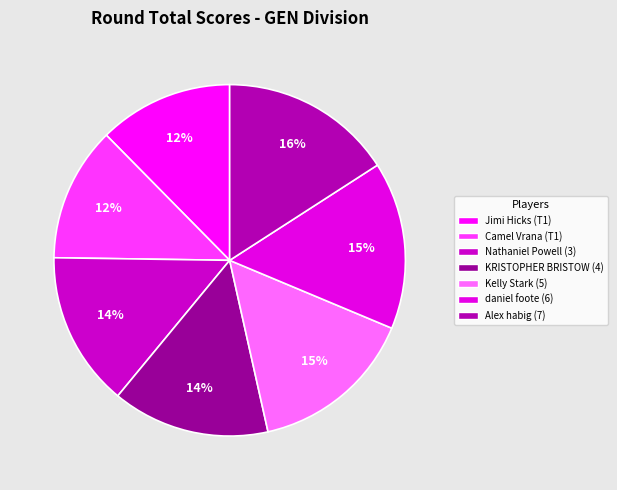

What is the change in value from Camel Vrana (T1) to KRISTOPHER BRISTOW (4)?

+9